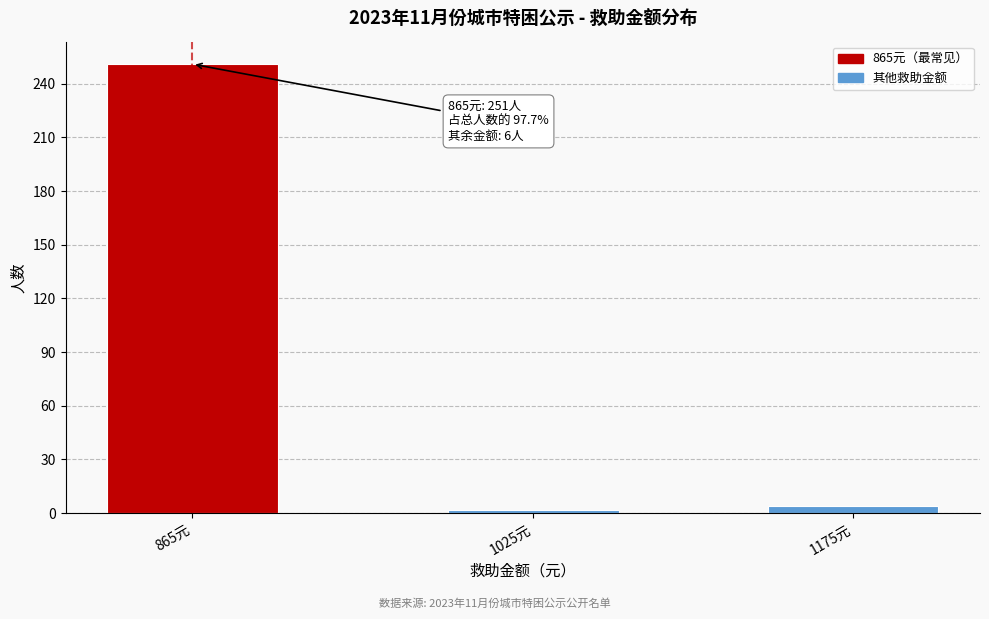

Reading left to right, list all the values displayed in this chart.

251	2	4